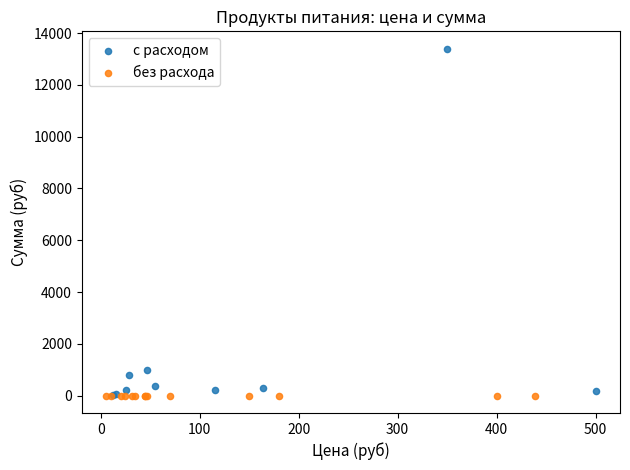

Which series contains the highest Y value?

с расходом